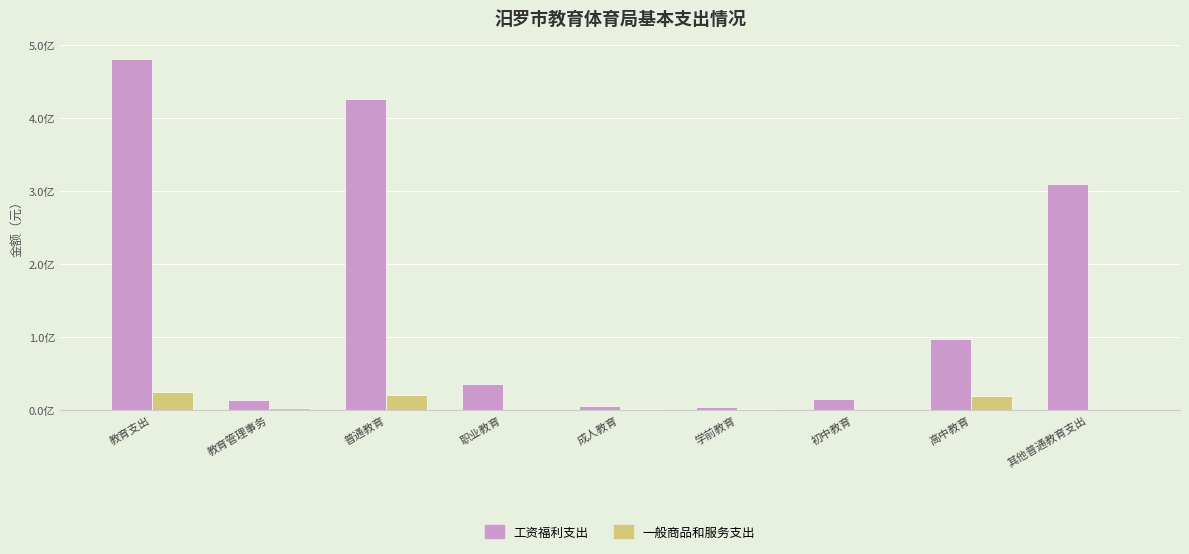

How many bars are there in total?

18